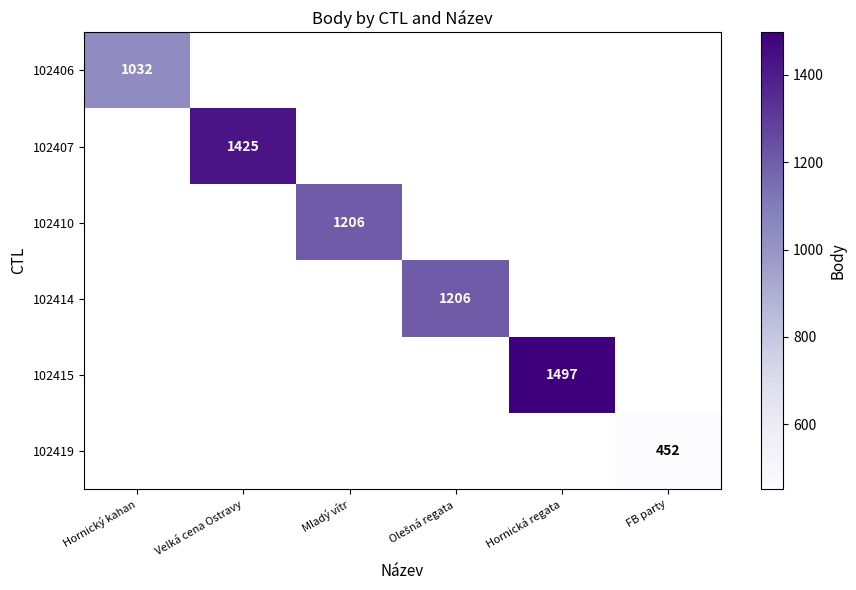

Is it true that 102406 equals 1032 at Hornický kahan?

True